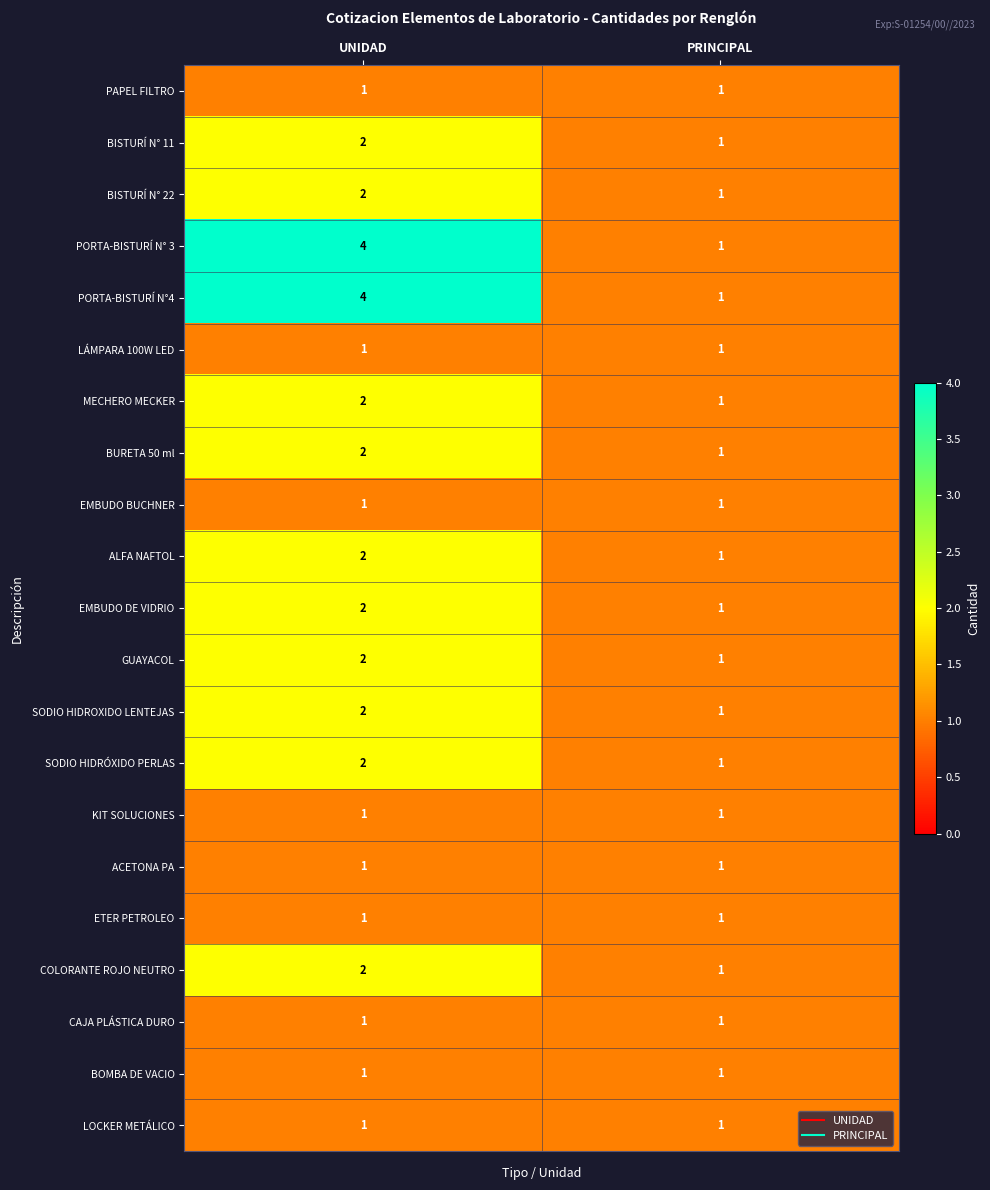

Which label corresponds to the largest value in the chart?

UNIDAD